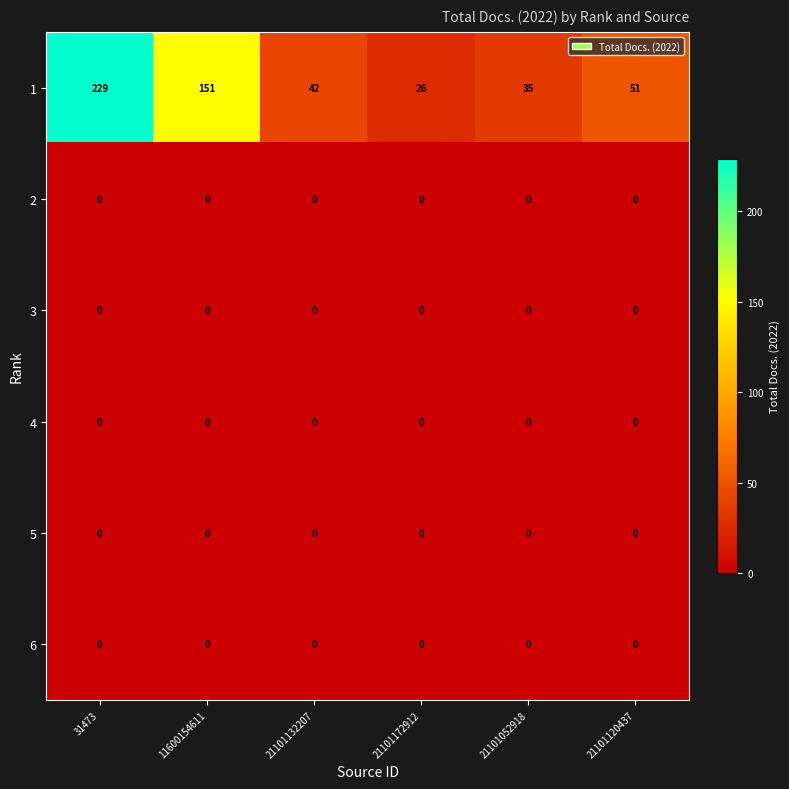

True or false: 5 has a value of 0 at 21101132207.

True